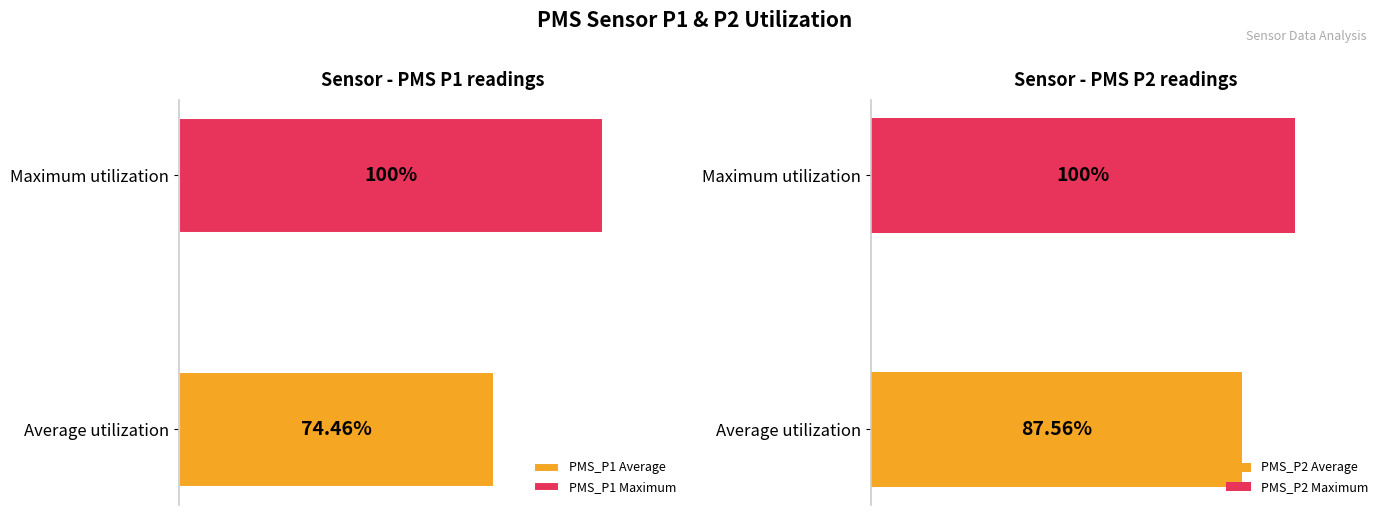

How many distinct data groups are displayed?

2